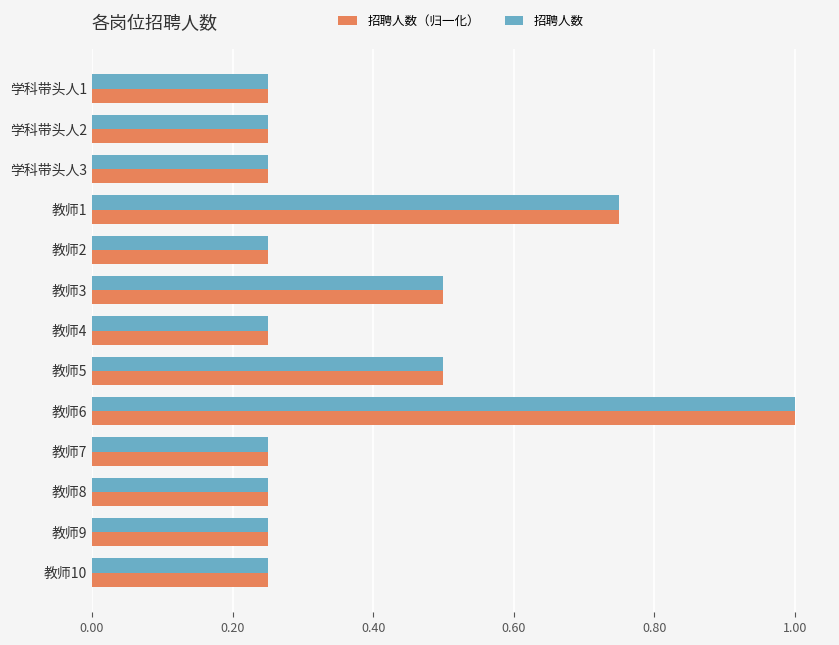

What is the highest value of the 招聘人数 series?

1.0